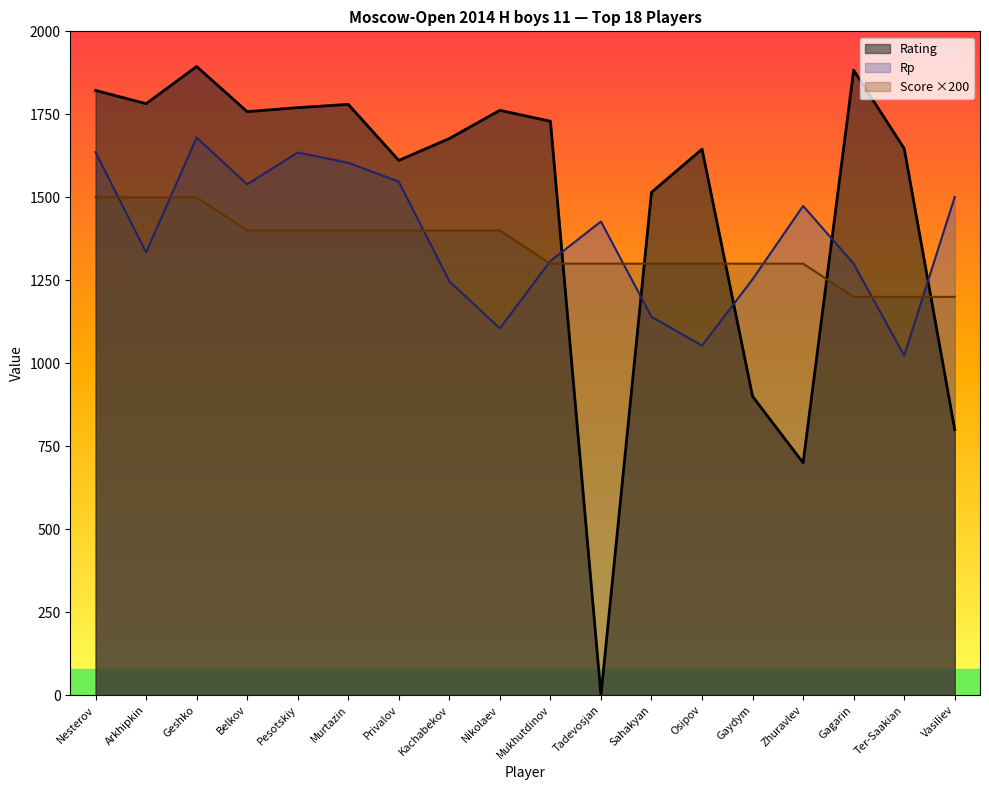

The Rating series shows 1645 at Osipov. True or false?

True